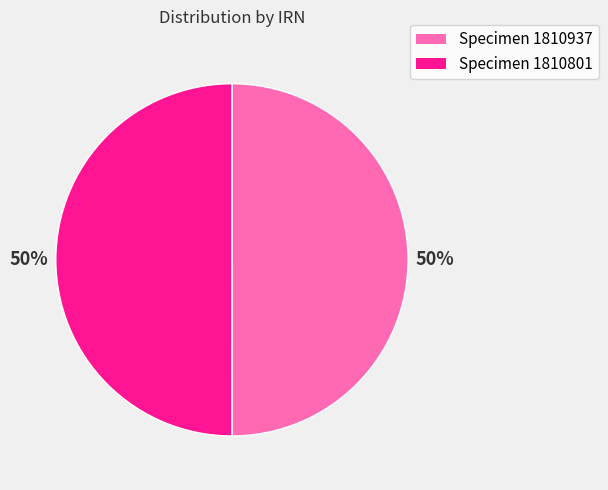

To the nearest percent, what percentage of the pie is Specimen 1810937?

50%